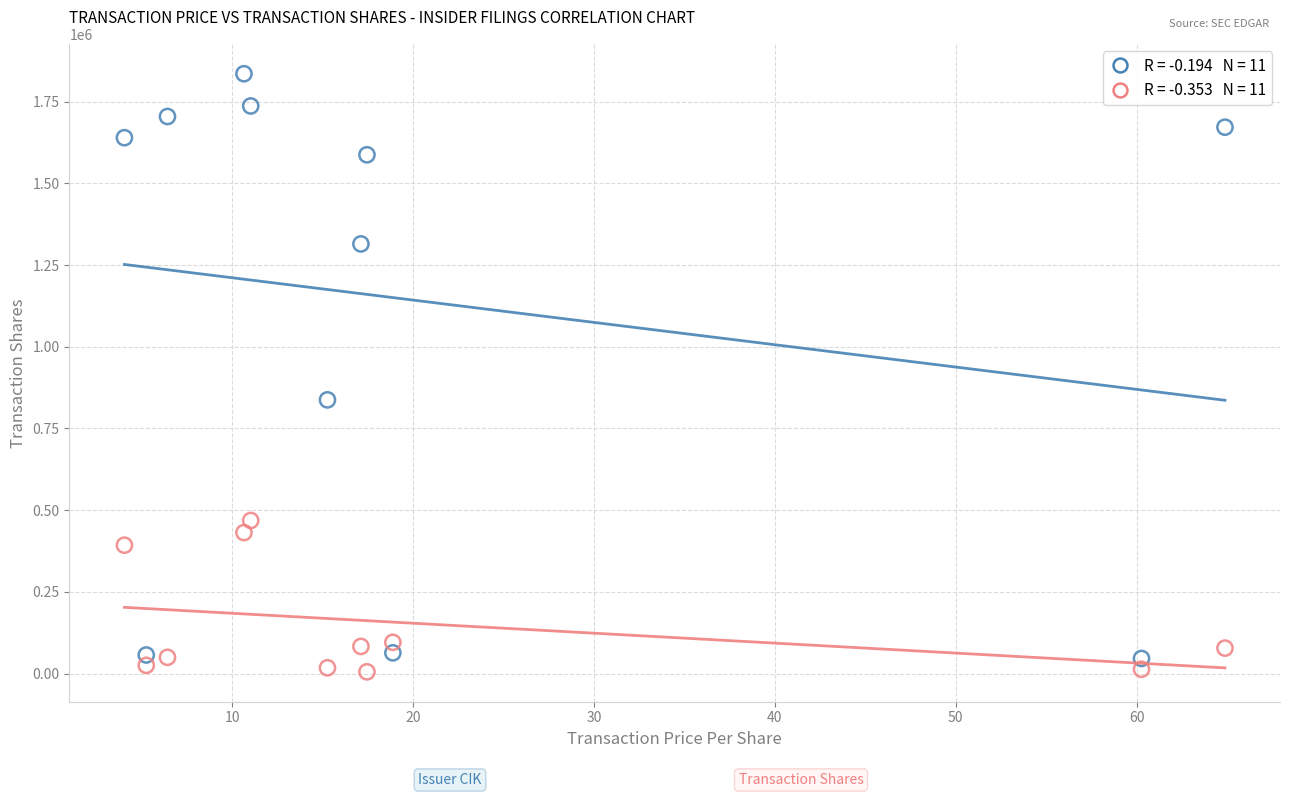

Across all series, what Y value is closest to 920388?

837465